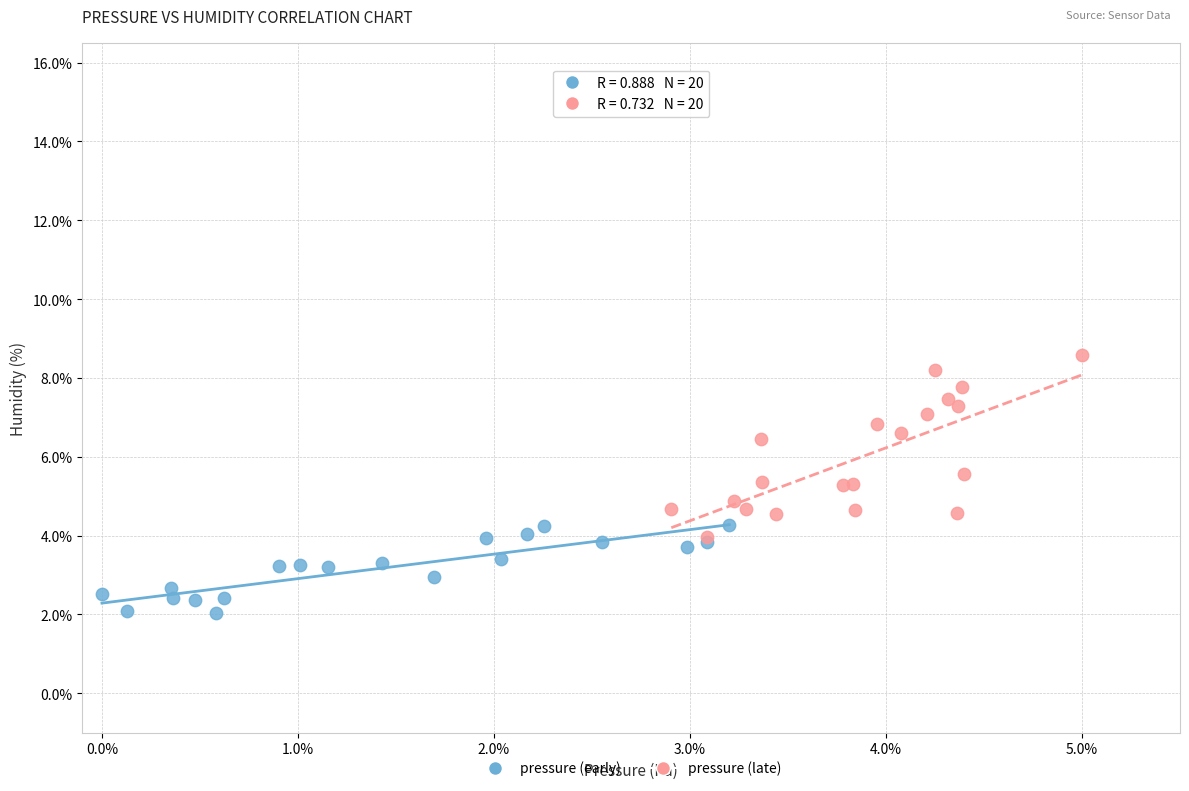

Which series contains the highest Y value?

pressure (late)